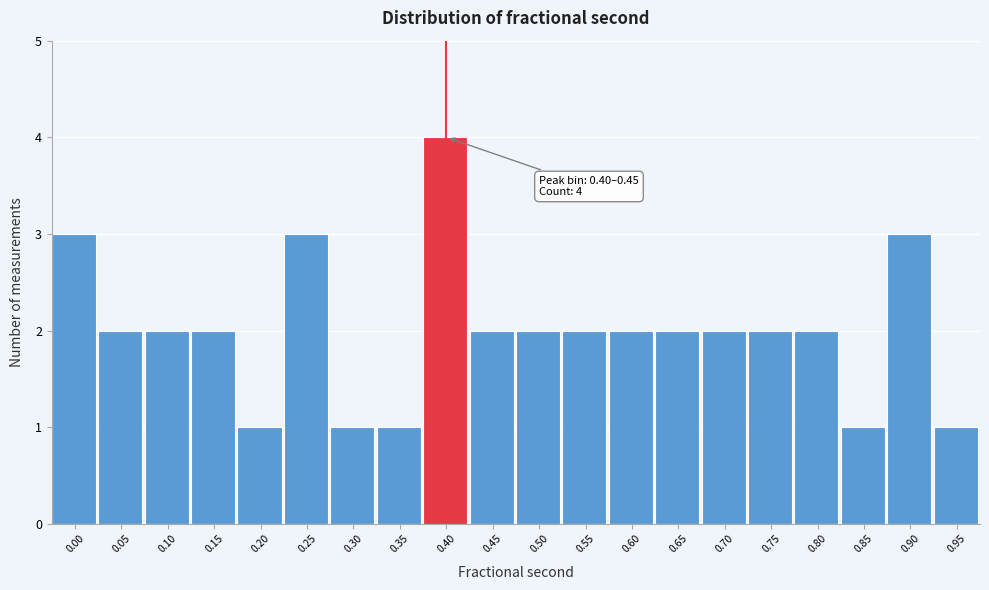

Reading left to right, transcribe all the data shown in this chart.

0.00=3	0.05=2	0.10=2	0.15=2	0.20=1	0.25=3	0.30=1	0.35=1	0.40=4	0.45=2	0.50=2	0.55=2	0.60=2	0.65=2	0.70=2	0.75=2	0.80=2	0.85=1	0.90=3	0.95=1